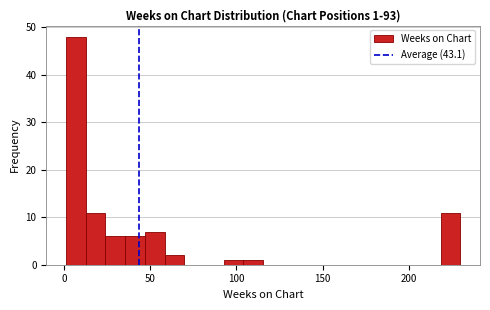

Around what value on the x-axis is the tallest bar? Give the approximate position of its centre, as read against the axis.

5